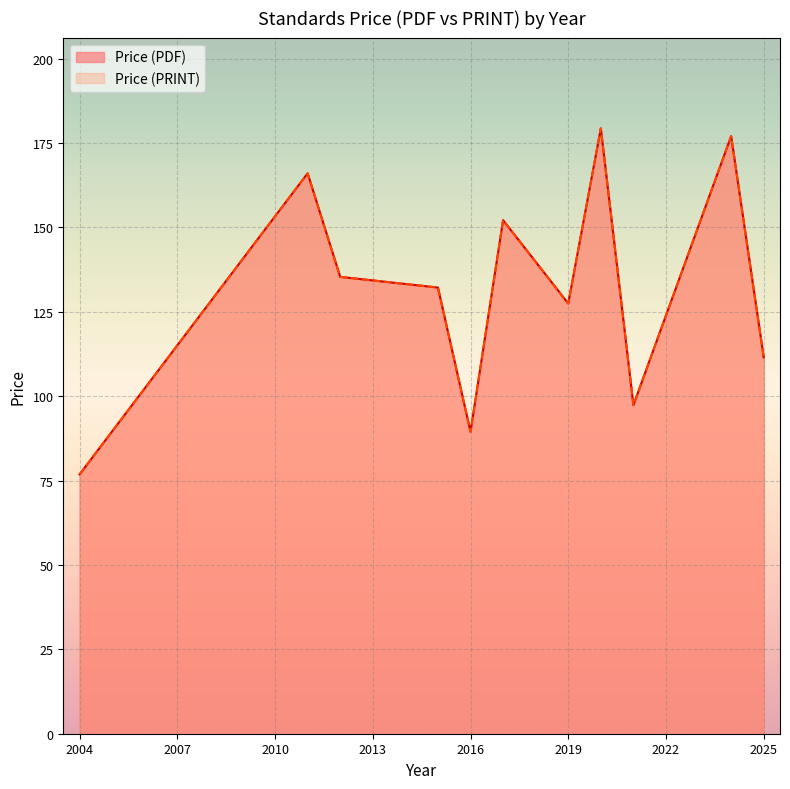

True or false: Price (PDF) and Price (PRINT) intersect in this chart.

False